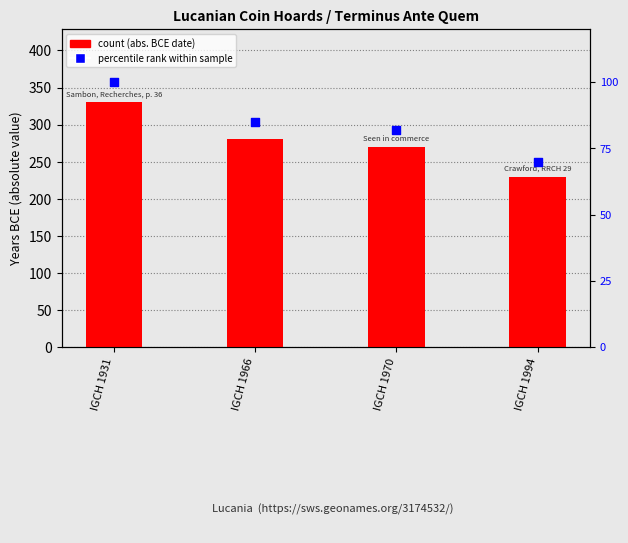

Is the value of Terminus Ante Quem (abs) at IGCH 1931 greater than the value of percentile rank within sample at IGCH 1931?

Yes